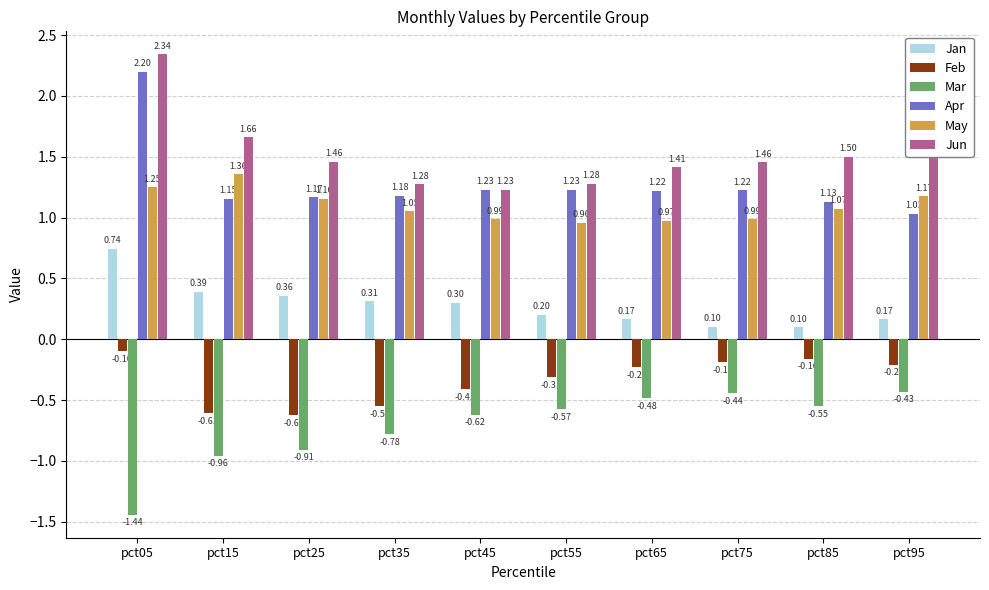

Read the Jun value at pct85.

1.5